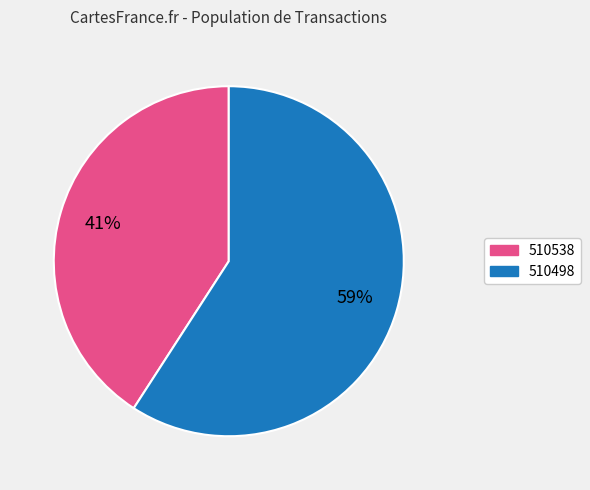

Which has a higher value, 510498 or 510538?

510498